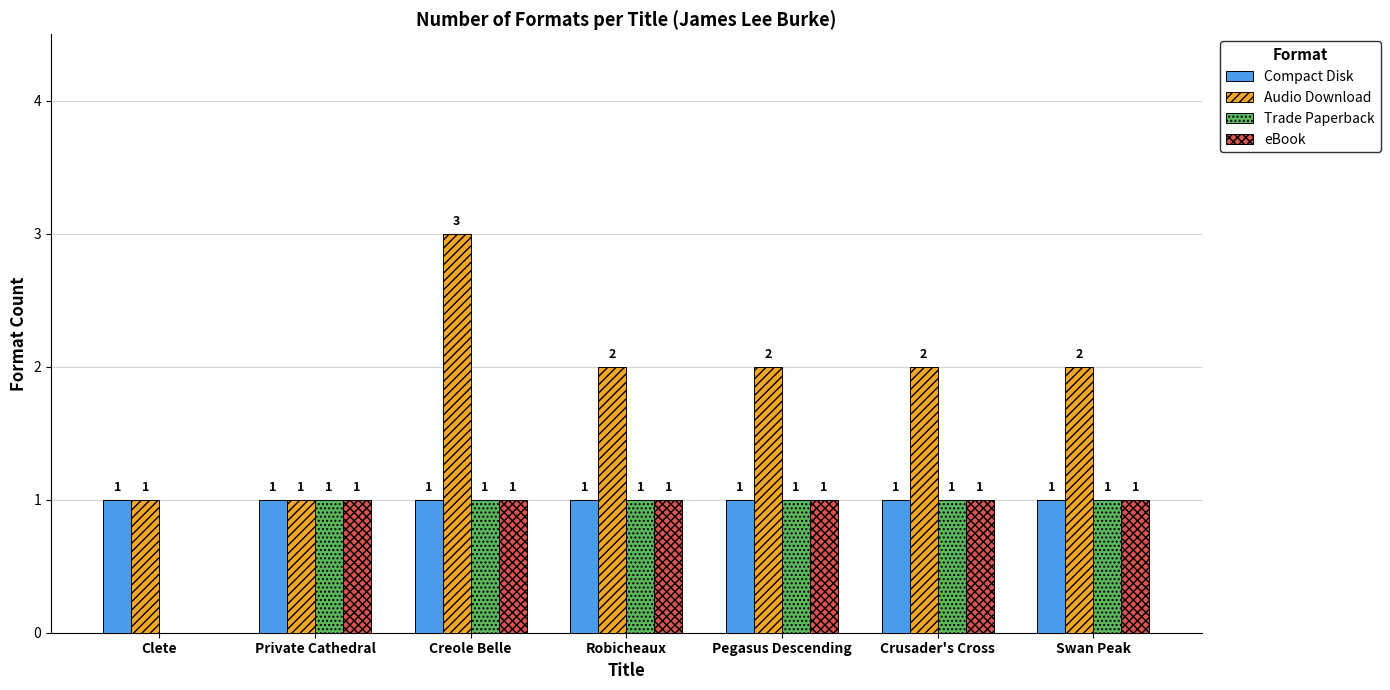

Which series changed the most between Private Cathedral and Robicheaux?

Audio Download